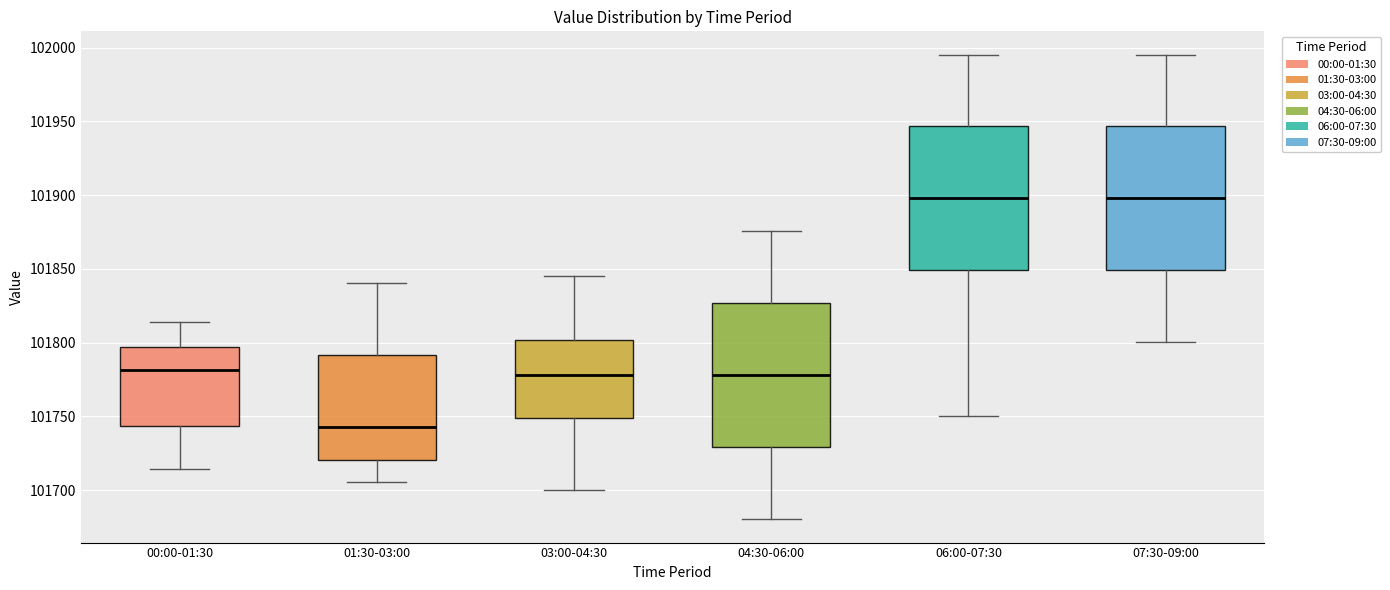

Reading left to right, transcribe this box plot: for each box, give where its median line is, the range the box spans, and where its two whiskers end, as read against the y-axis. The values are not printed on the chart, so give them approximately, as read against the axis.

00:00-01:30: median 101780, box 101745 to 101795, whiskers 101715 to 101815
01:30-03:00: median 101745, box 101720 to 101790, whiskers 101705 to 101840
03:00-04:30: median 101780, box 101750 to 101800, whiskers 101700 to 101845
04:30-06:00: median 101780, box 101730 to 101825, whiskers 101680 to 101875
06:00-07:30: median 101900, box 101850 to 101945, whiskers 101750 to 101995
07:30-09:00: median 101900, box 101850 to 101945, whiskers 101800 to 101995